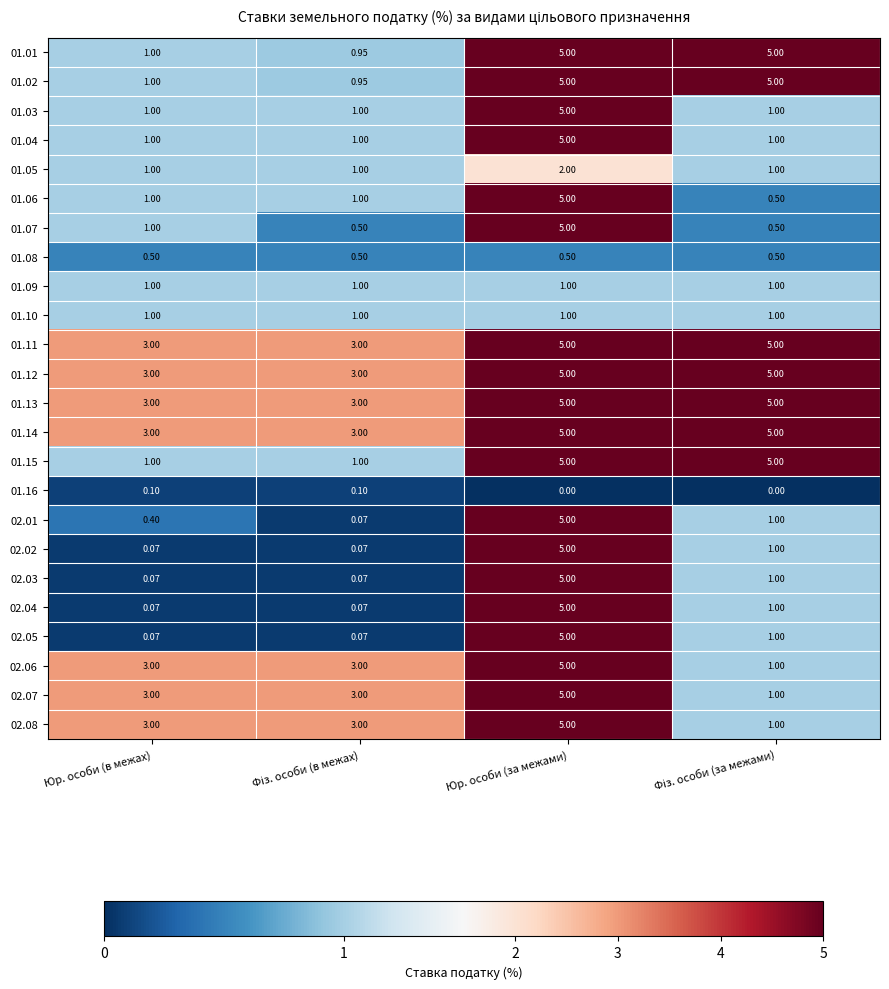

At which label does 02.01 first exceed 1?

Юр. особи (за межами)